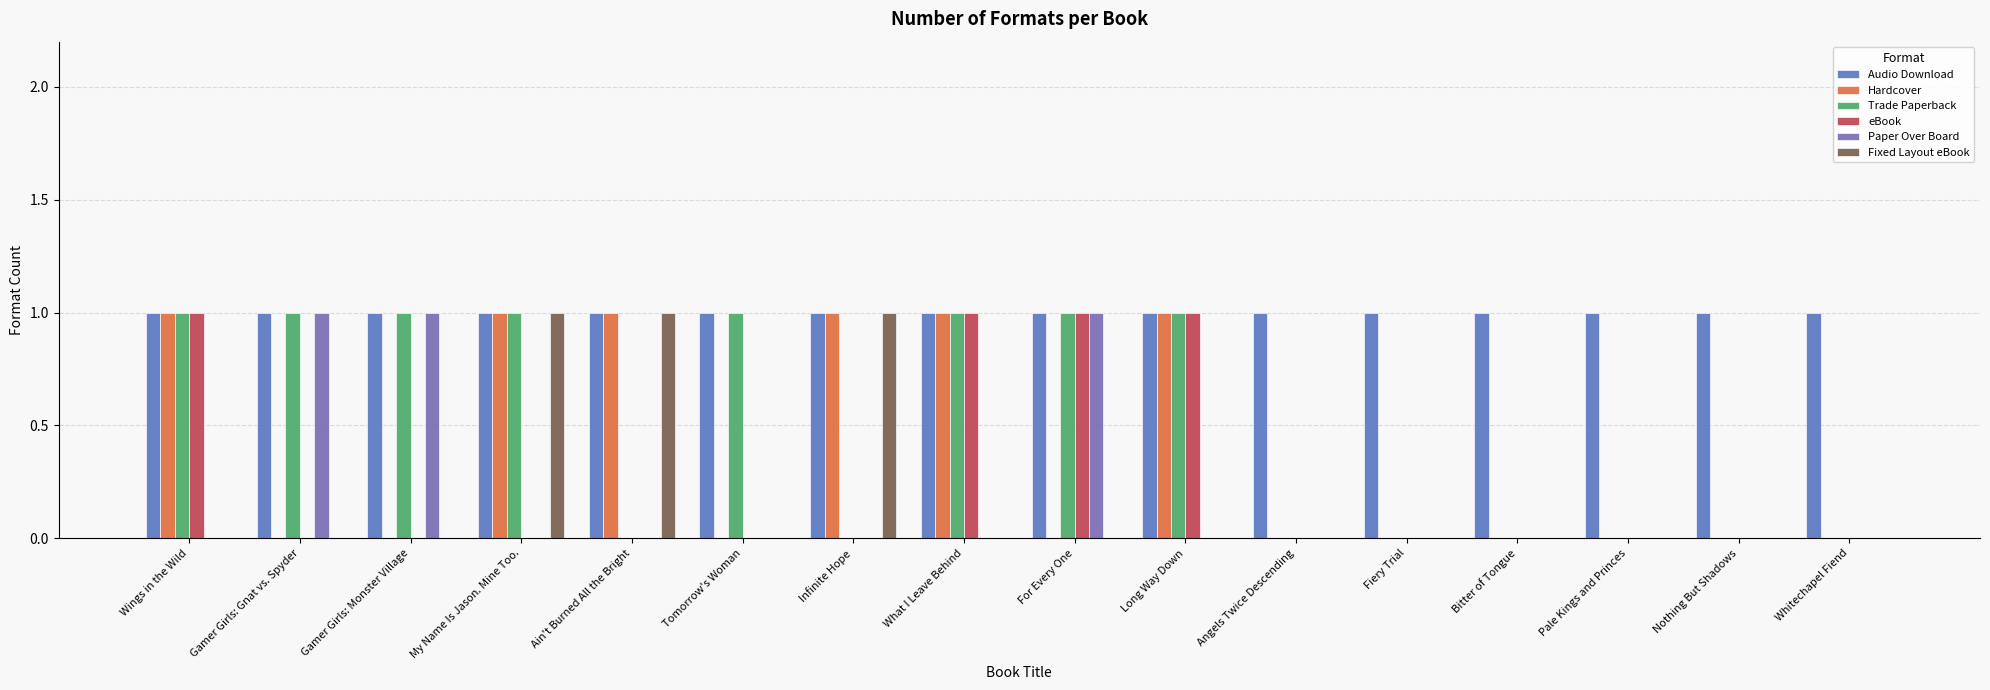

Between For Every One and Angels Twice Descending, which series saw the biggest shift?

Trade Paperback